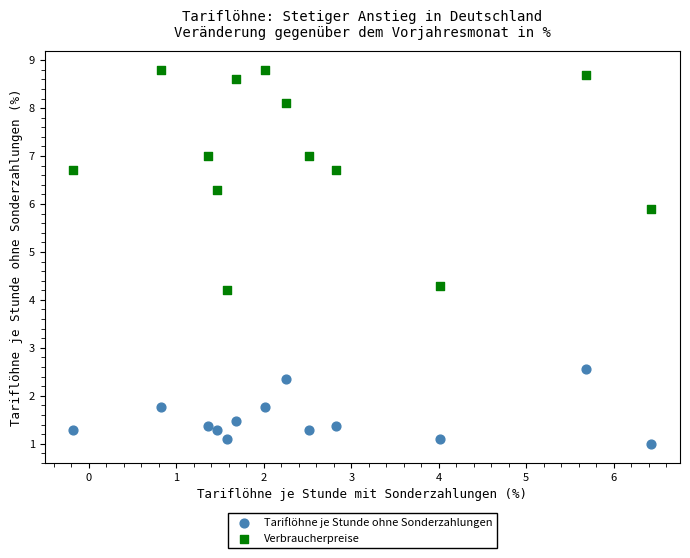

In the Verbraucherpreise series, what Y value is closest to 6?

5.9